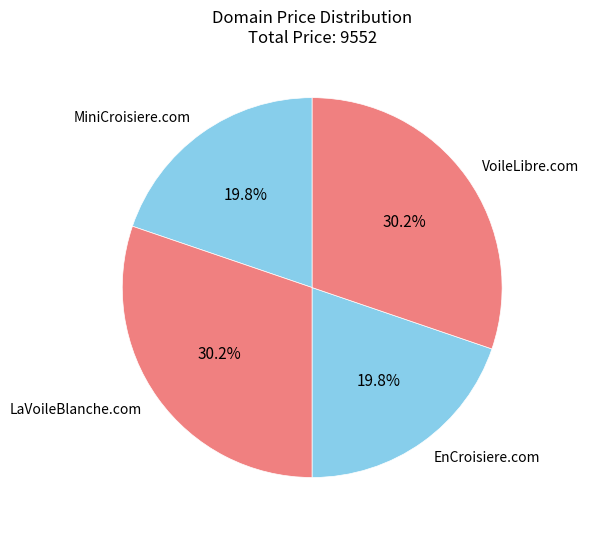

The LaVoileBlanche.com slice represents 30% of the pie. True or false?

True